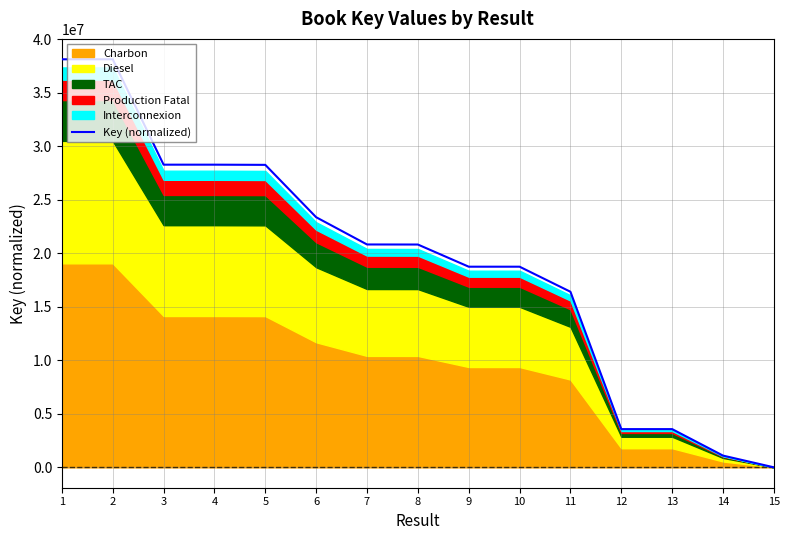

What is the highest value of the Key (normalized) series?

38114710